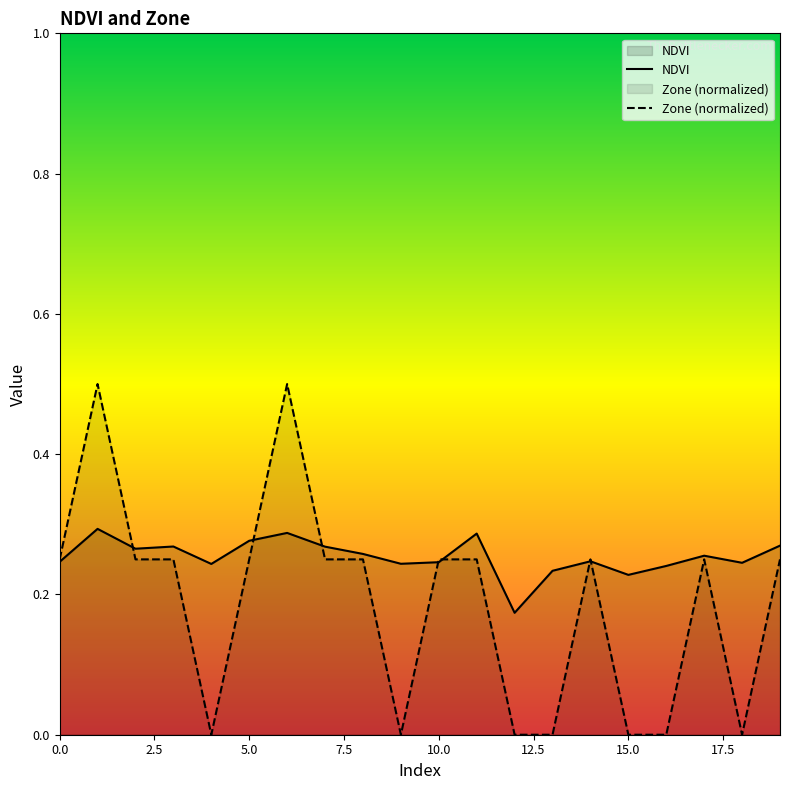

What is the difference between the second highest and second lowest values in the Zone (normalized) series?

0.5